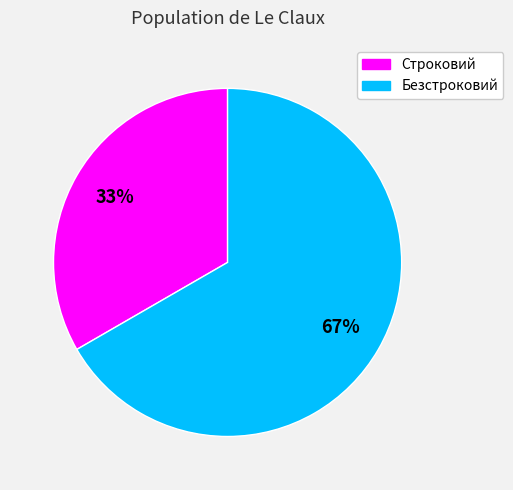

To the nearest percent, what is the average slice percentage?

50%